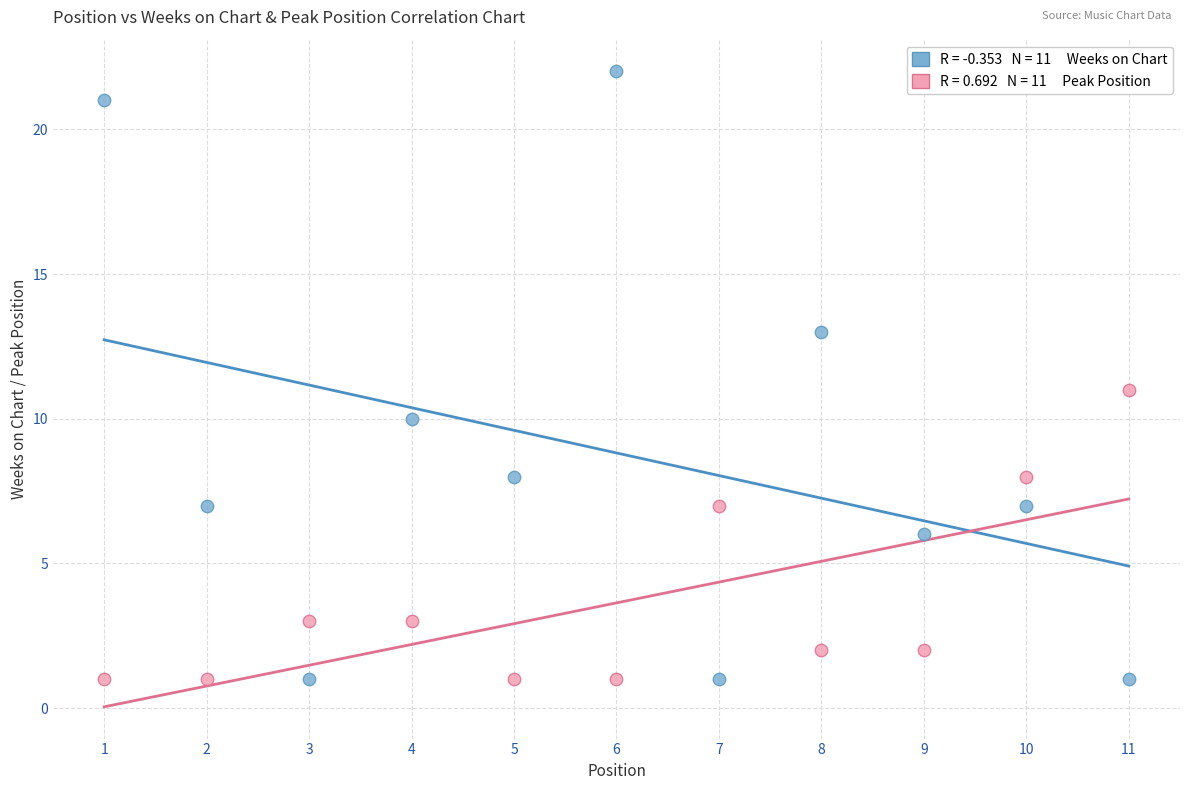

Across all data points, what is the range of X values (max minus min)?

10